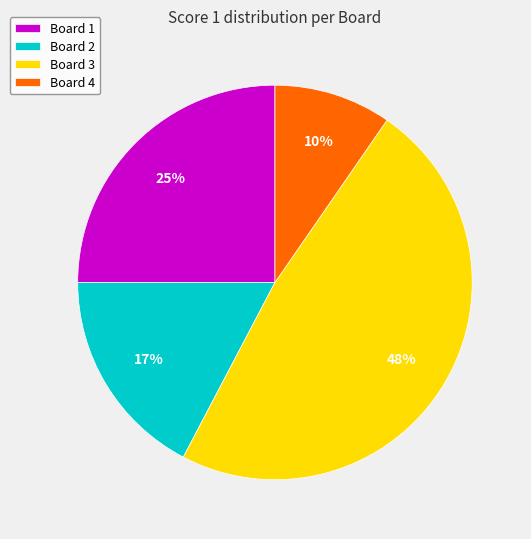

The Board 2 slice represents 17% of the pie. True or false?

True